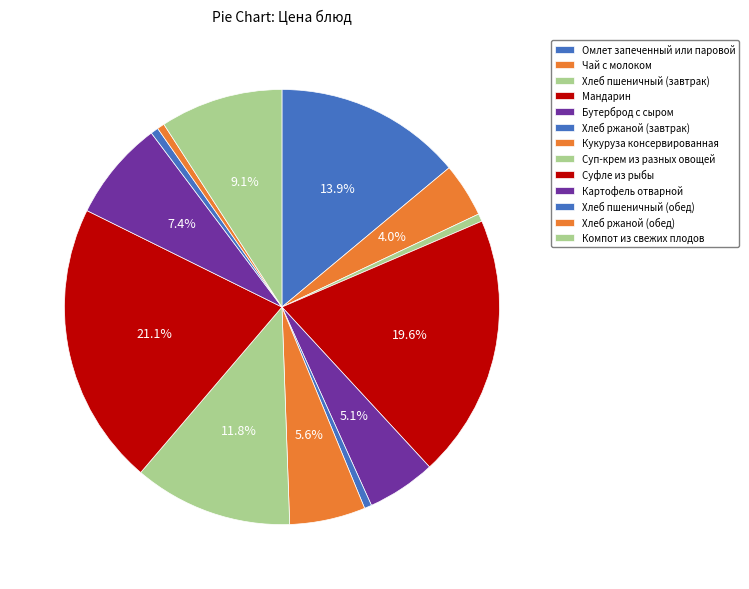

How many slices are in this pie chart?

13